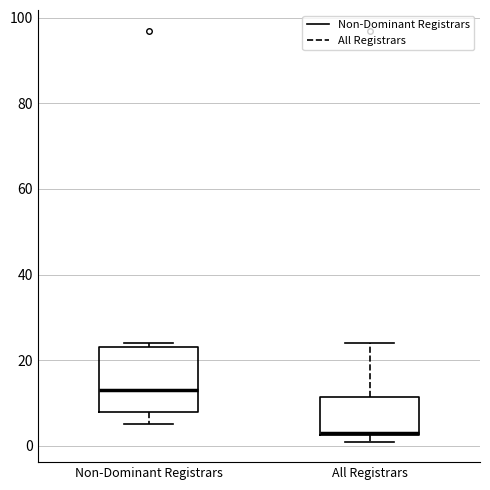

Comparing the boxes themselves (not the whiskers), which one is the tallest?

Non-Dominant Registrars